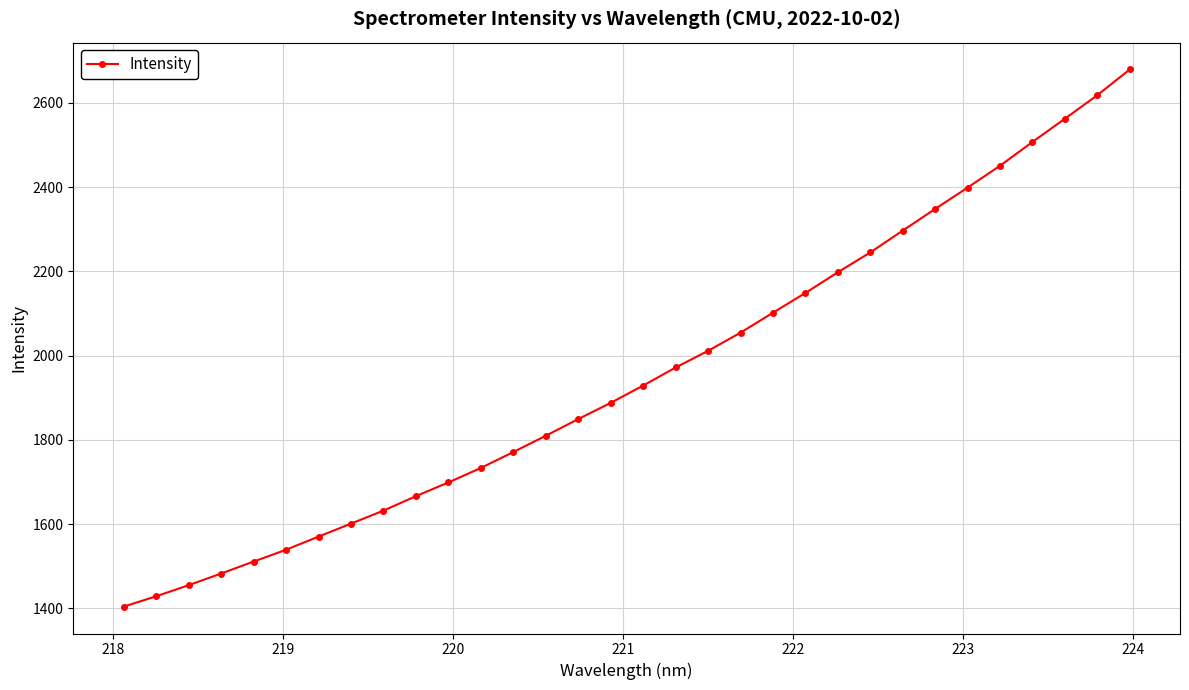

How many categories are shown in the chart?

32